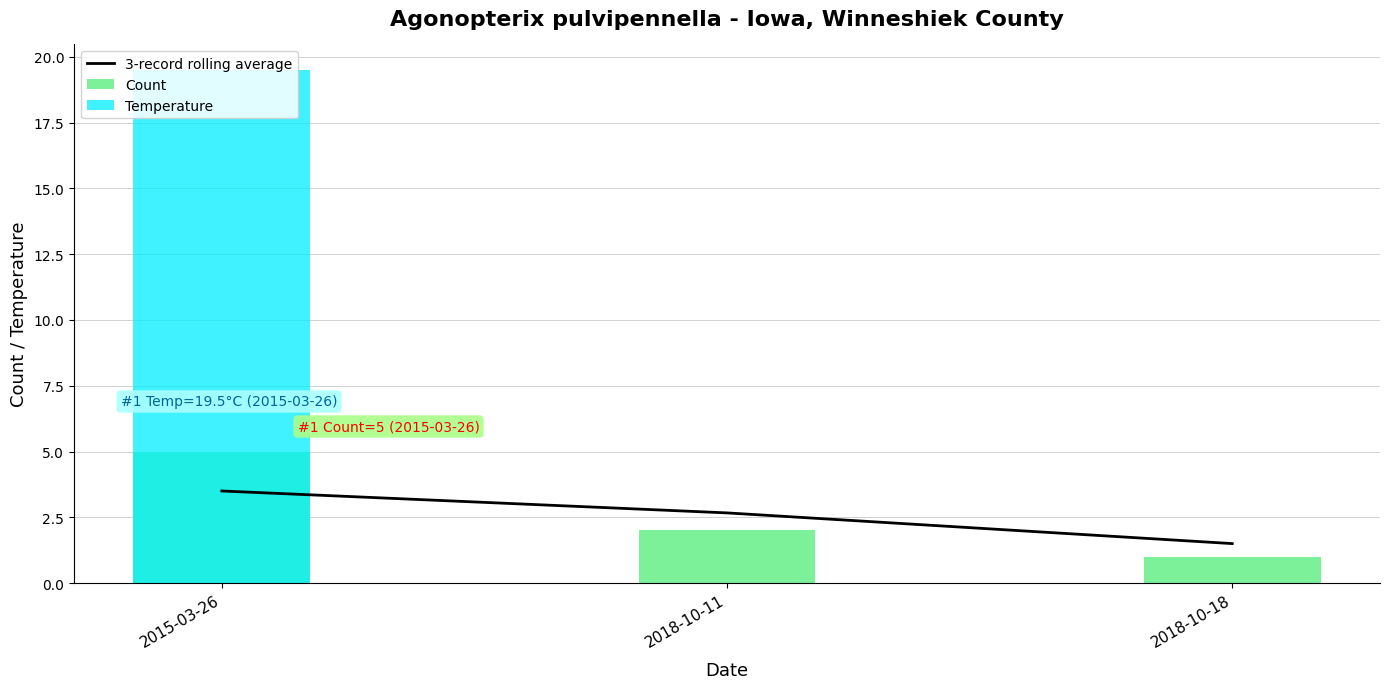

Which series has the largest total across all categories?

Temperature